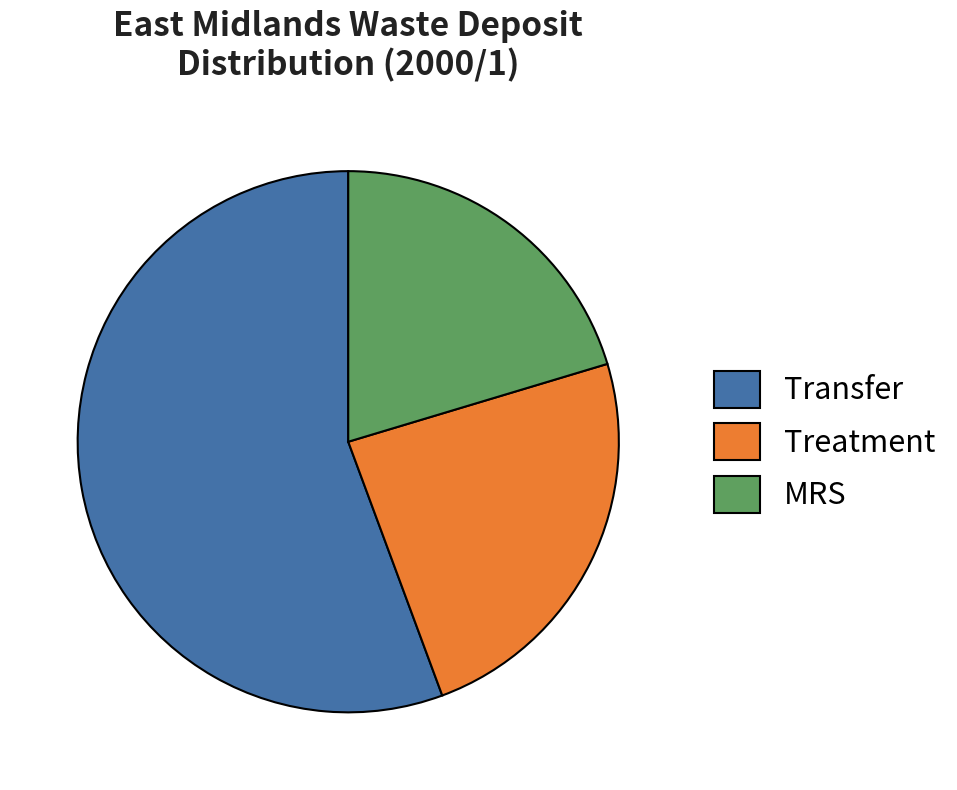

What is the largest slice in the pie chart?

Transfer